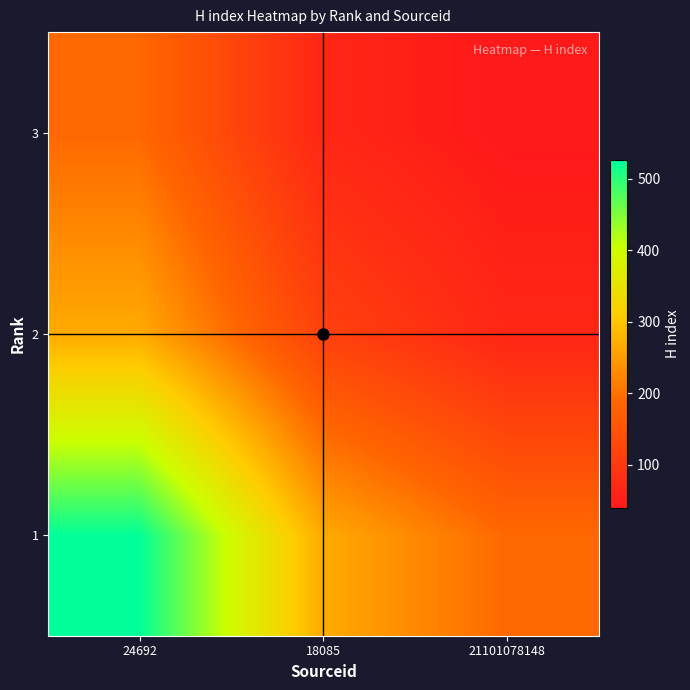

Between 24692 and 21101078148, which is larger?

24692